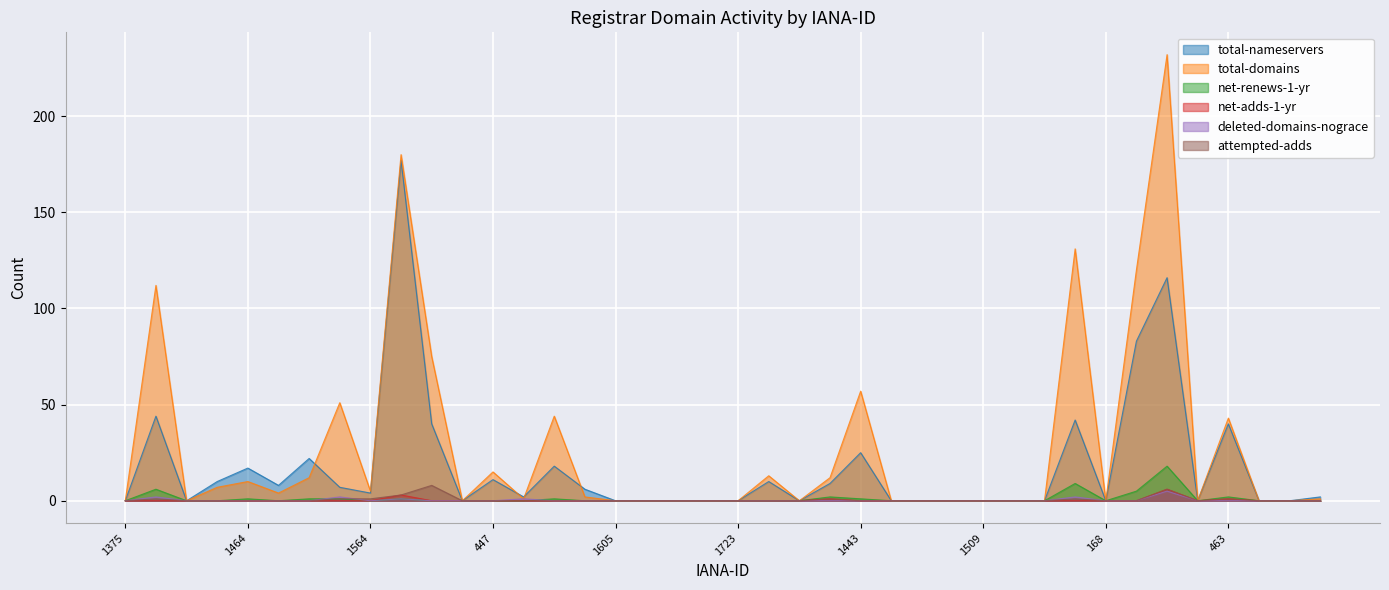

What is the label of the 35th point from the right?

1480